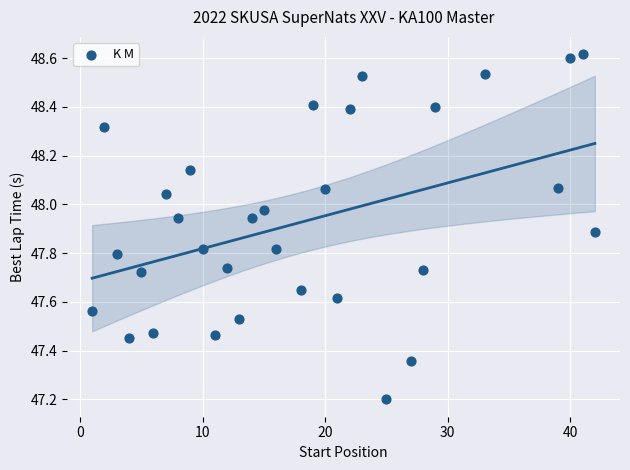

What Y value in the scatter plot is closest to 47?

47.2